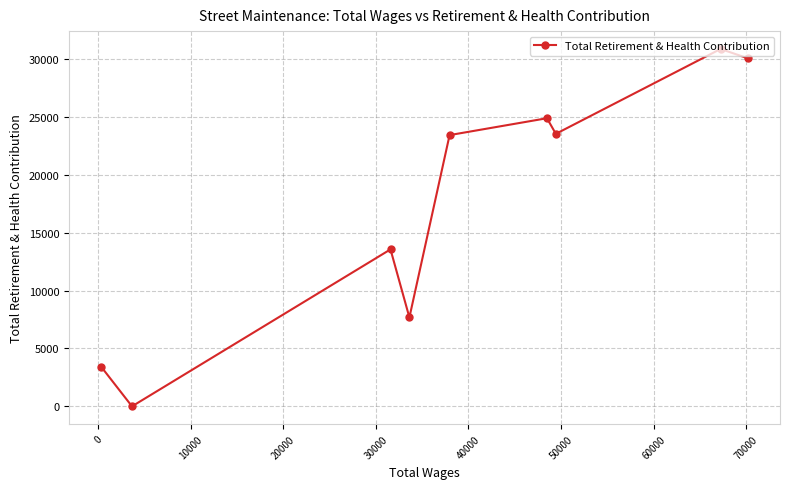

What is the difference between the maximum and minimum values?

30869